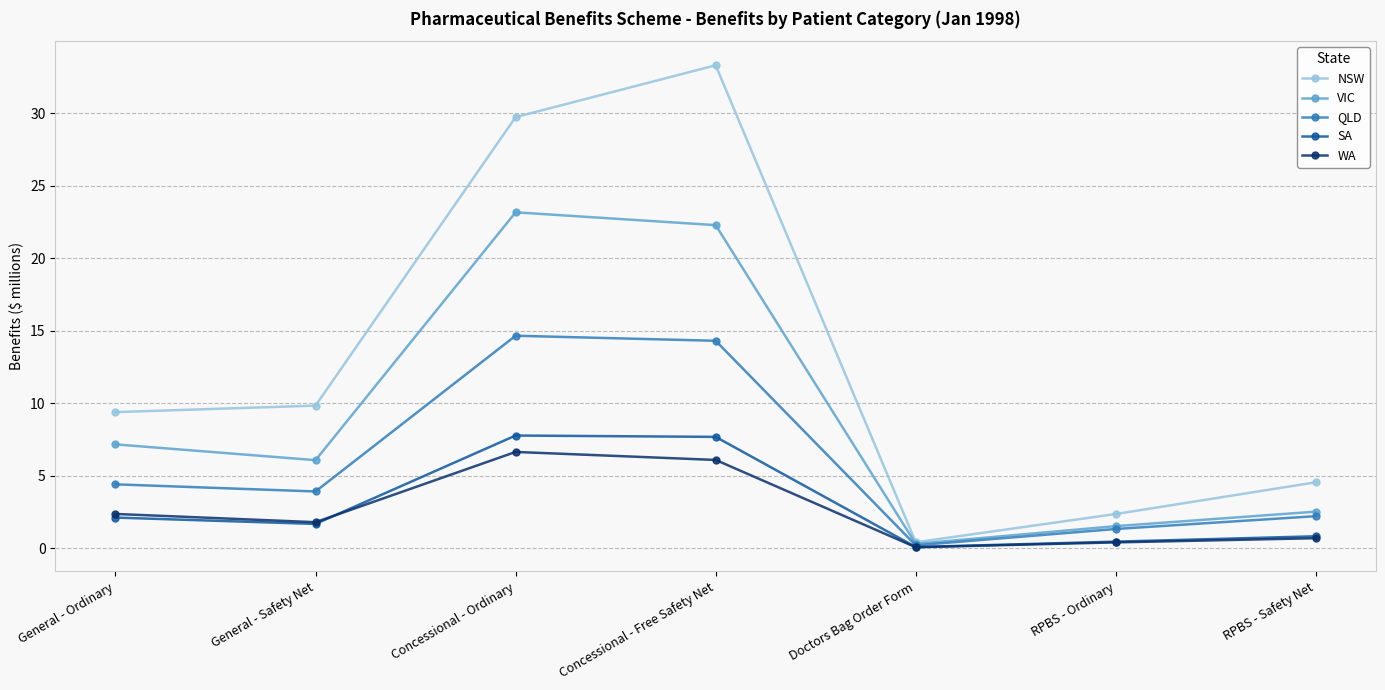

How many interior local peaks does the NSW series have?

1